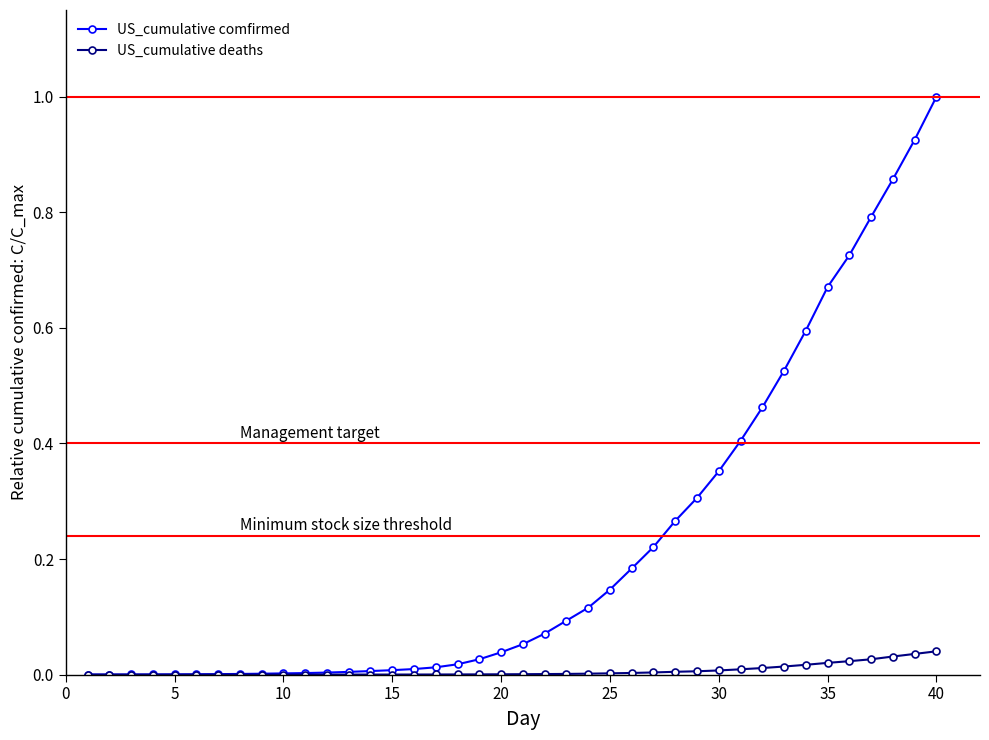

Which series has the largest range (max minus min)?

US_cumulative comfirmed